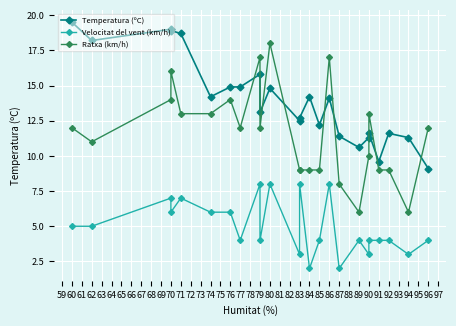

Which series has the widest spread of values?

Ratxa (km/h)